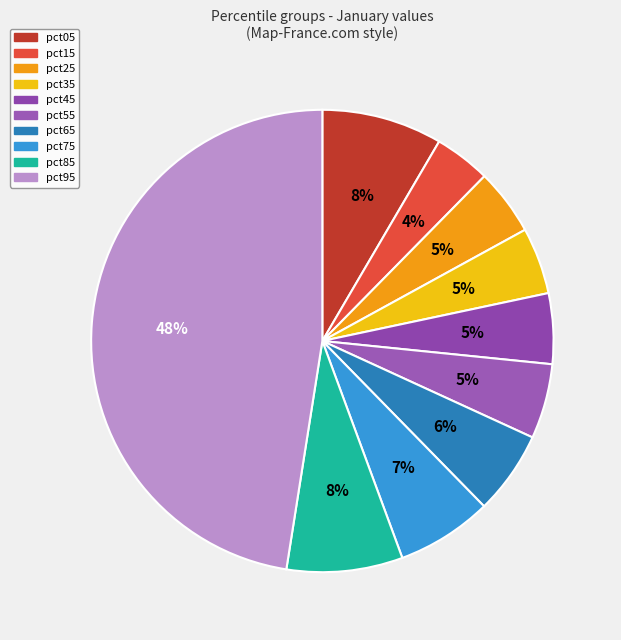

How many segments does this pie chart have?

10